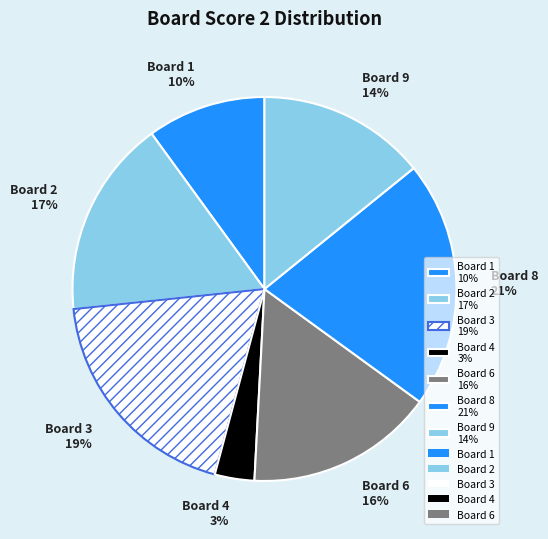

The Board 8 21% slice represents 21% of the pie. True or false?

True